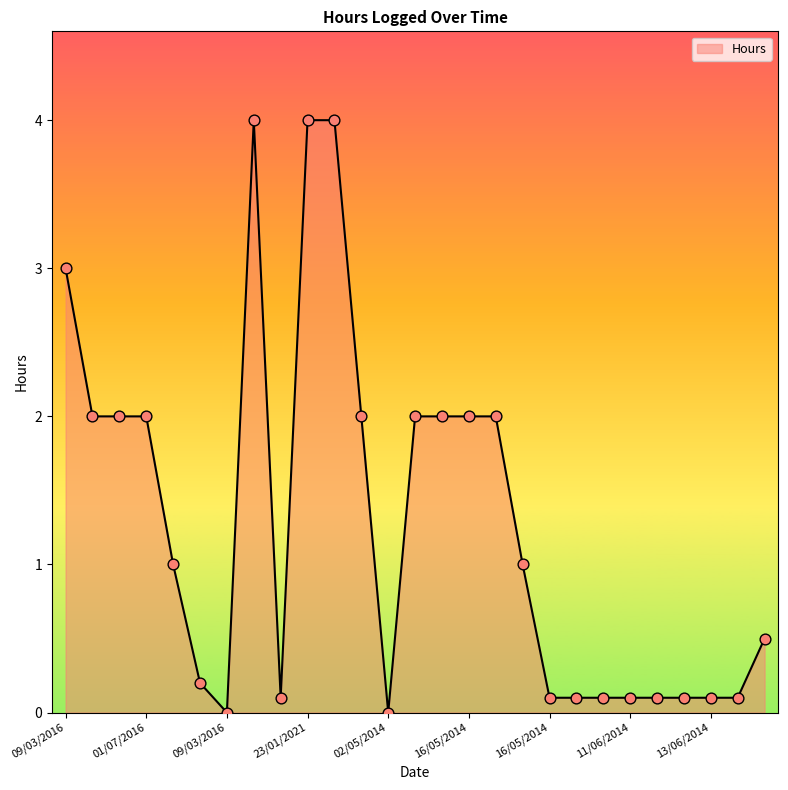

What is the difference between the maximum and minimum values?

4.0